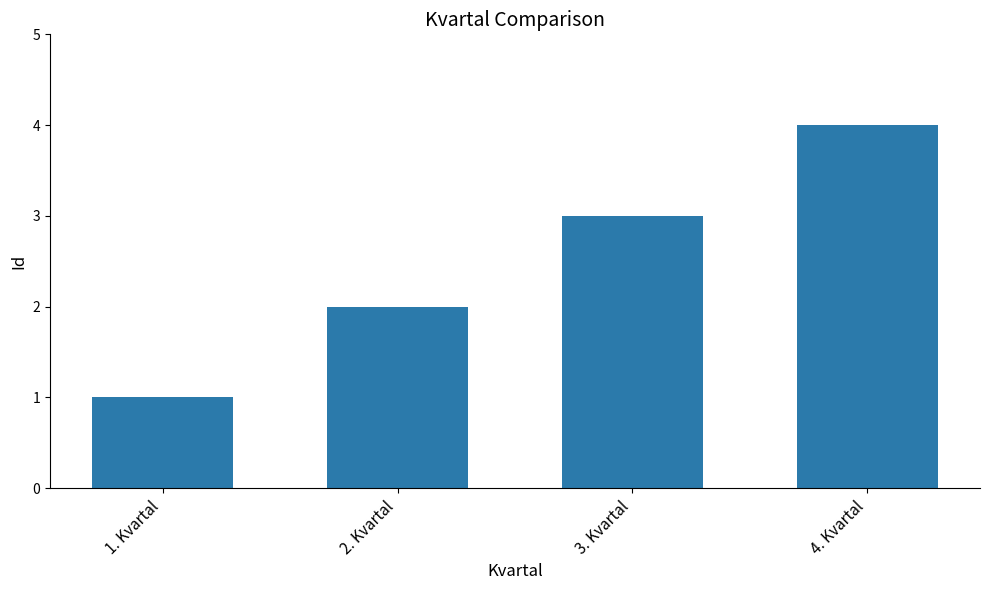

Reading left to right, list all the values displayed in this chart.

1	2	3	4